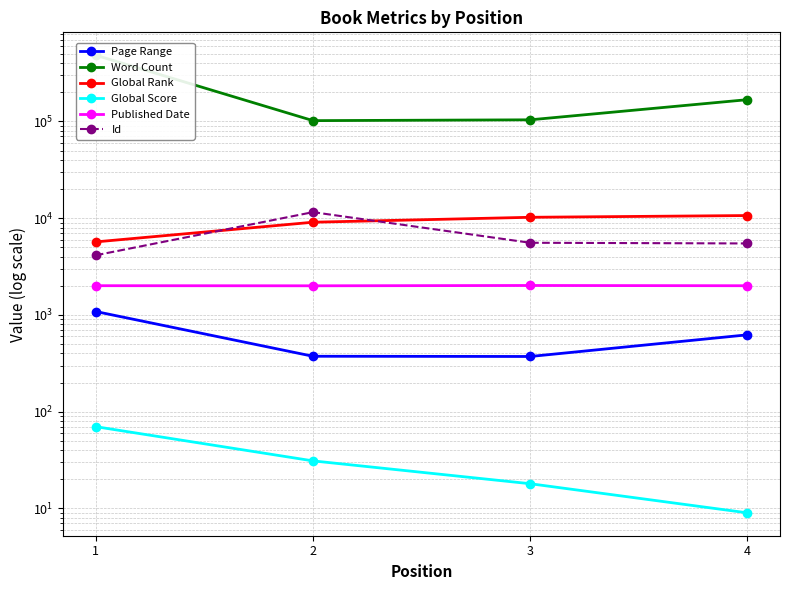

List the series in order of their peak value, lowest first.

Global Score, Page Range, Published Date, Global Rank, Id, Word Count